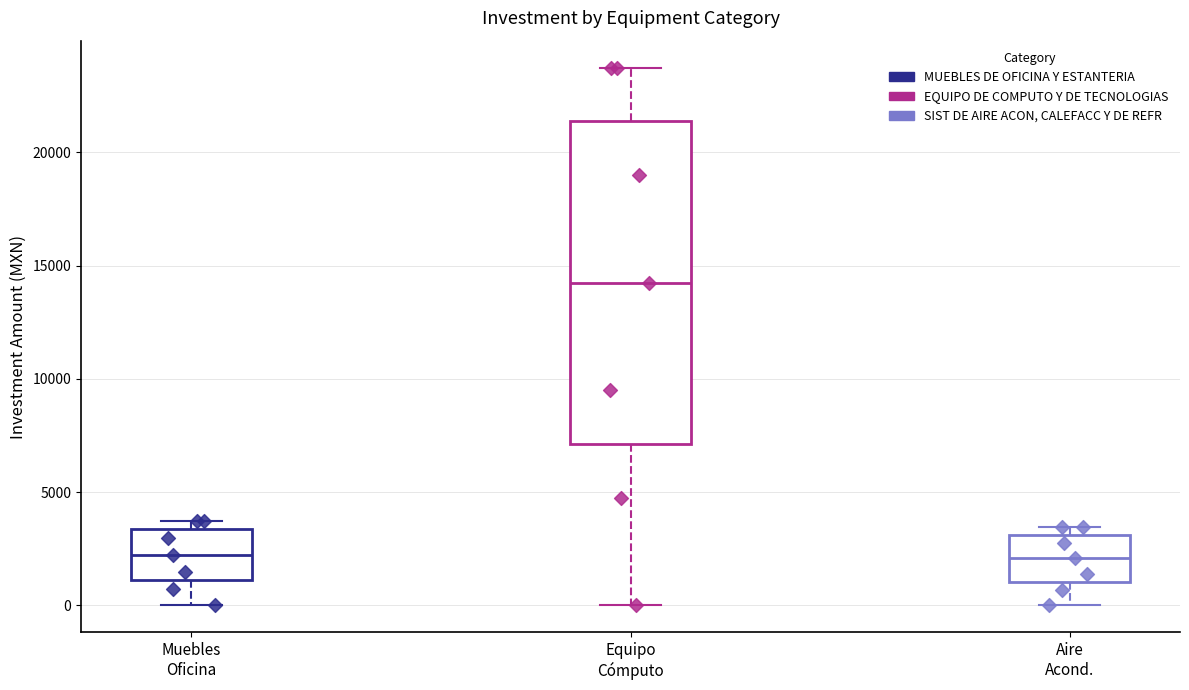

Where does the median line of the box for Equipo Cómputo sit on the y-axis? The values are not printed on the chart, so give them approximately, as read against the axis.

14500